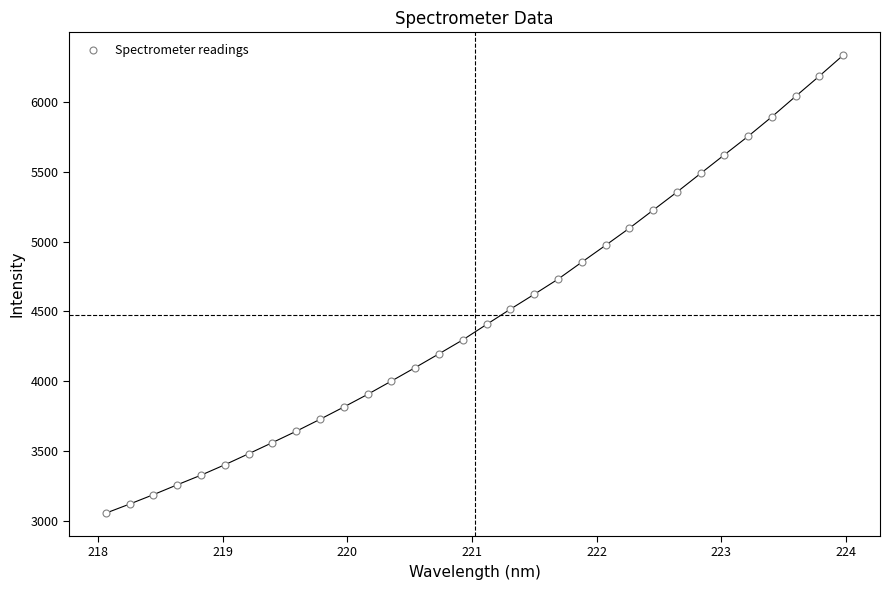

What is the range of Y values (max minus min)?

3279.4